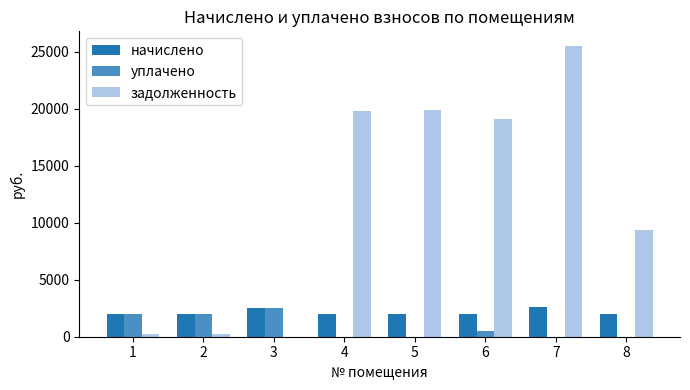

Which series has the largest total across all categories?

задолженность